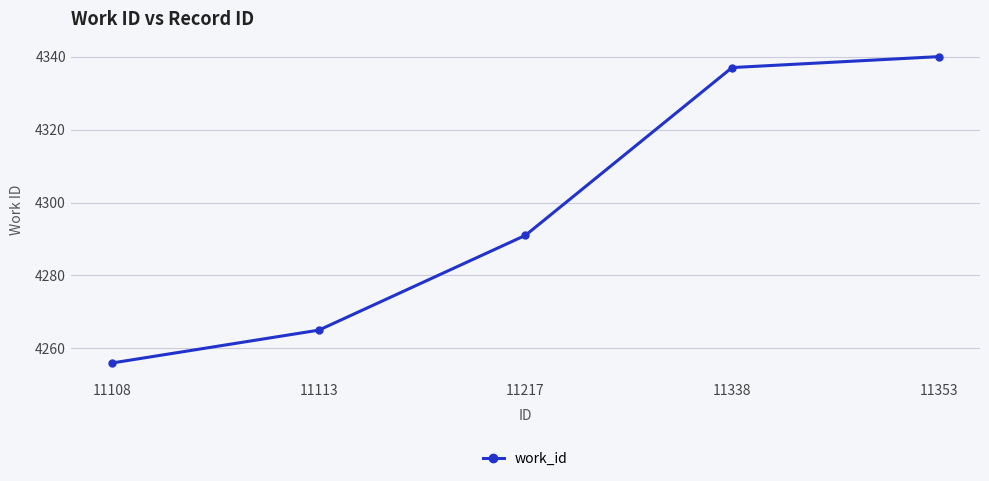

Between 11108 and 11353, which is larger?

11353